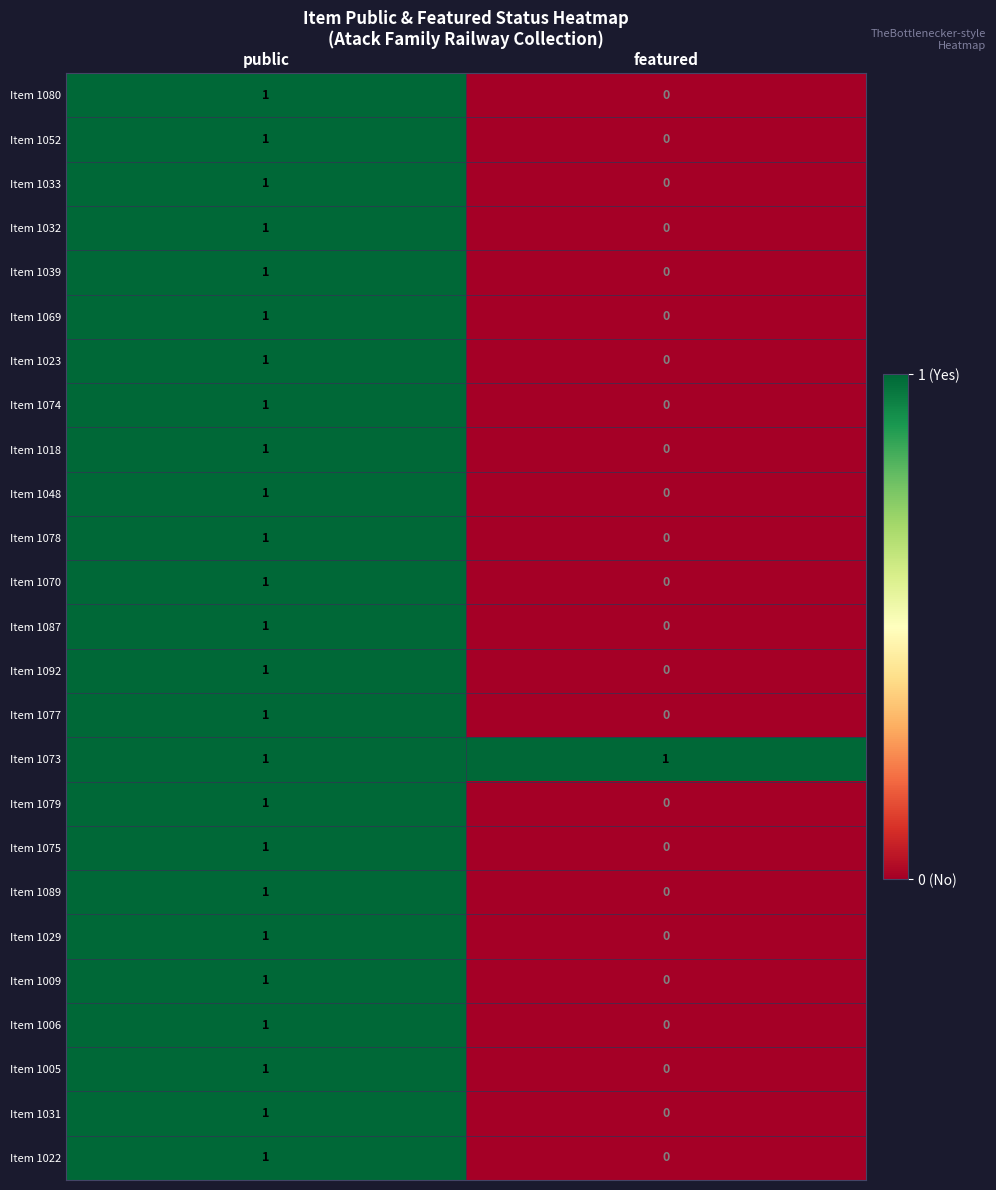

Which series has the largest total across all categories?

Item 1073